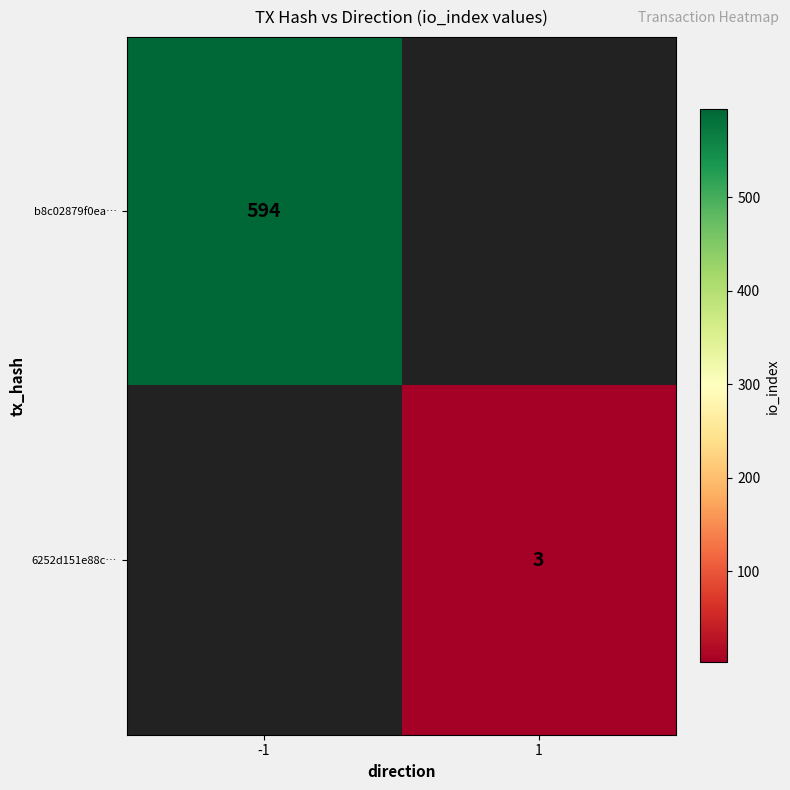

The 6252d151e88c… series shows 5 at 1. True or false?

False